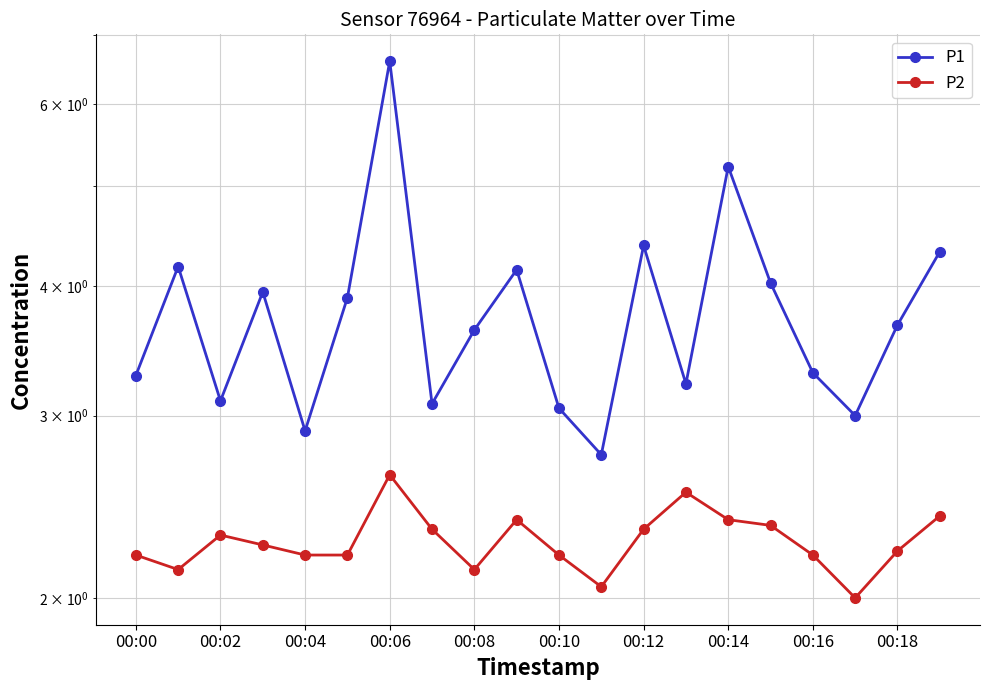

Which label corresponds to the smallest value in the chart?

17